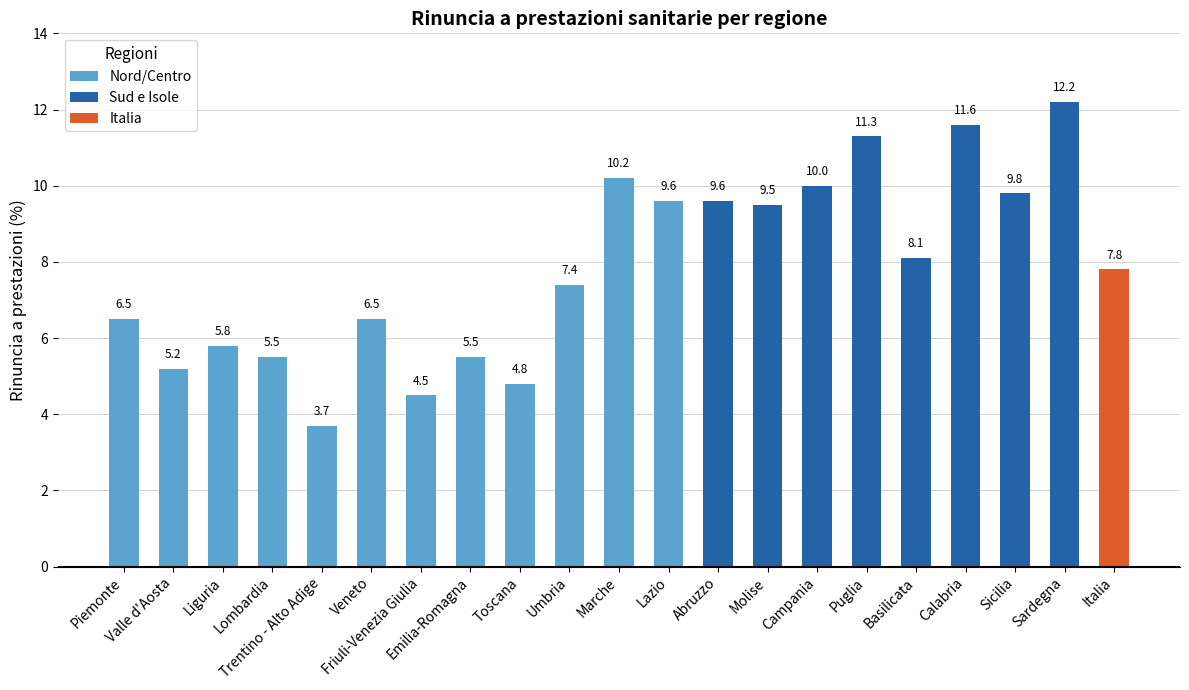

What is the sum of the values at Piemonte and Veneto?

13.0